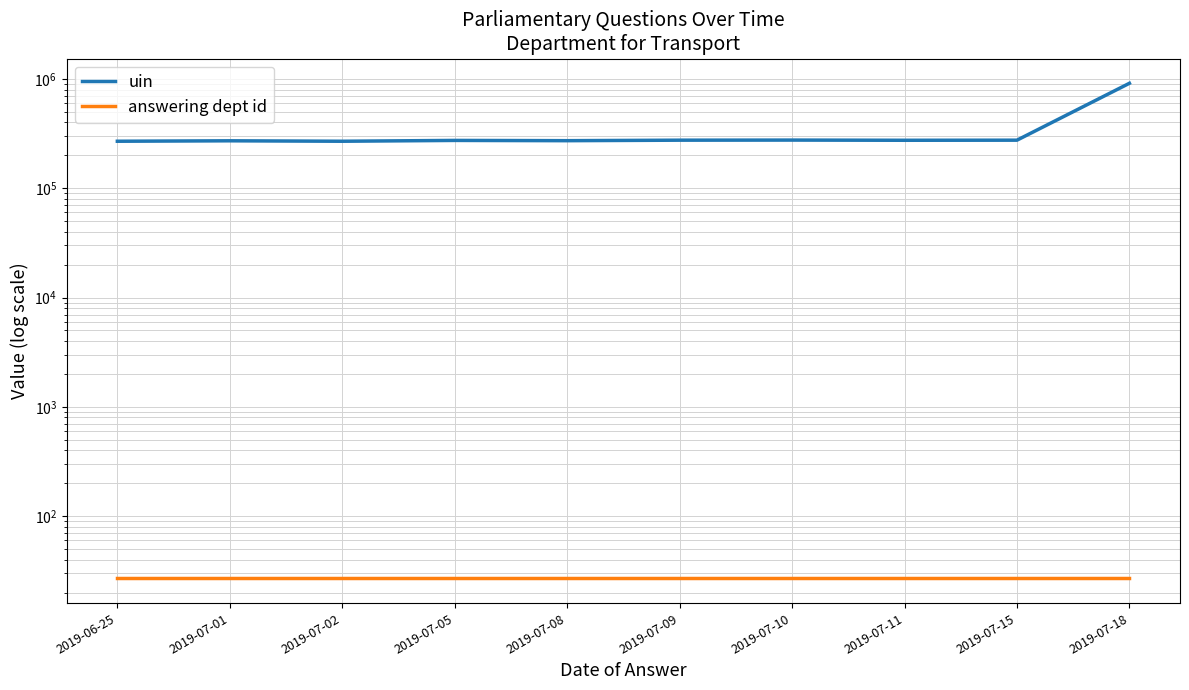

Reading left to right, transcribe all the data shown in this chart.

uin: 269094	271633	269067	273804	272299	275184	275761	274651	275184	912045
answering dept id: 27	27	27	27	27	27	27	27	27	27